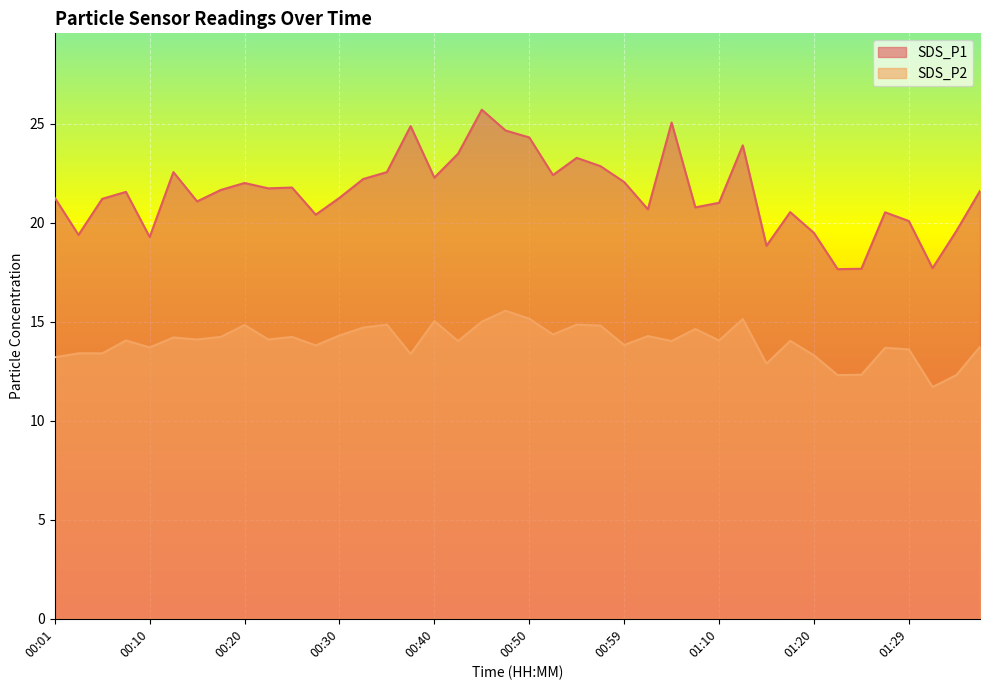

What is the value of the SDS_P1 point at the 31st from the left?

18.8